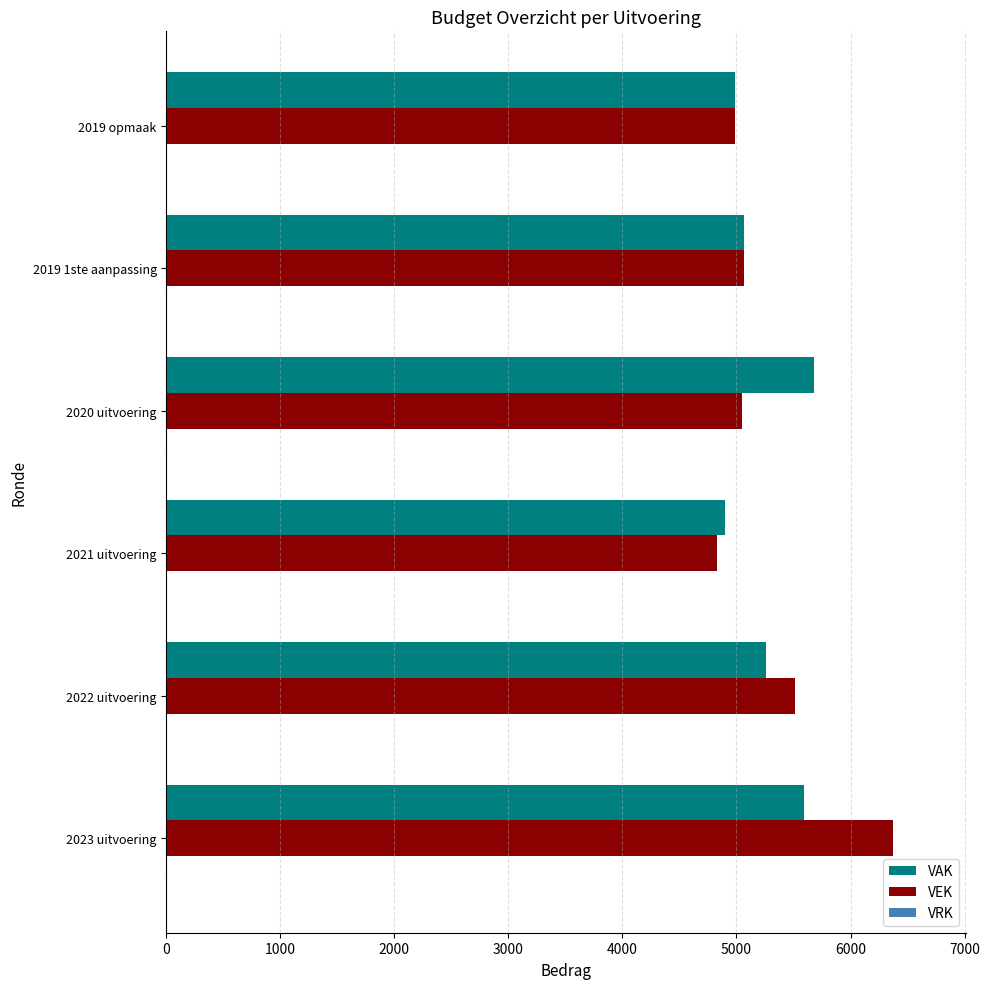

What is the sum of all VEK values?

31823